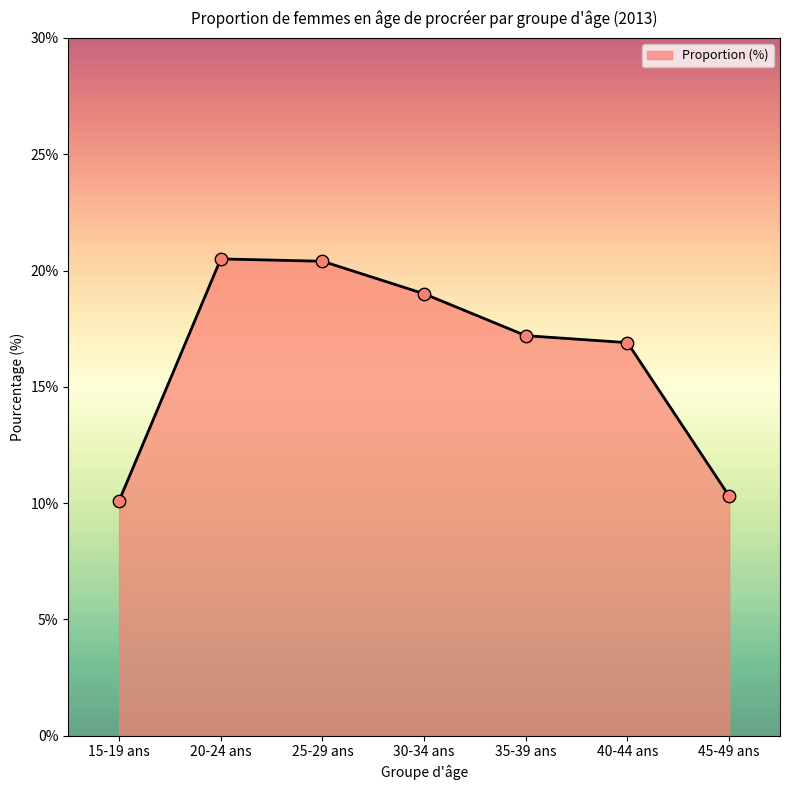

What is the ratio of the value at 25-29 ans to the value at 30-34 ans?

1.1